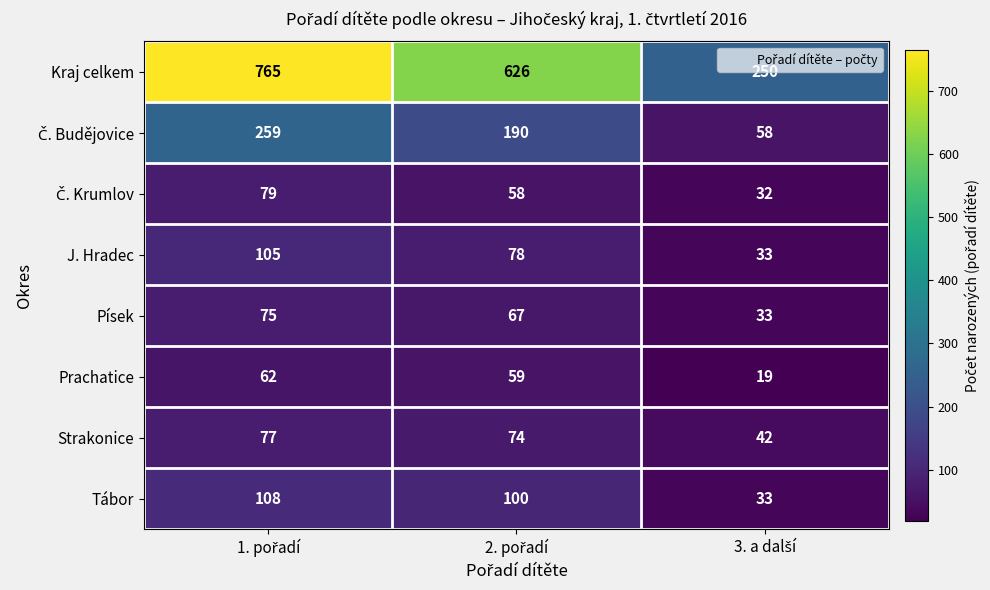

What is the lowest value of the Písek series?

33